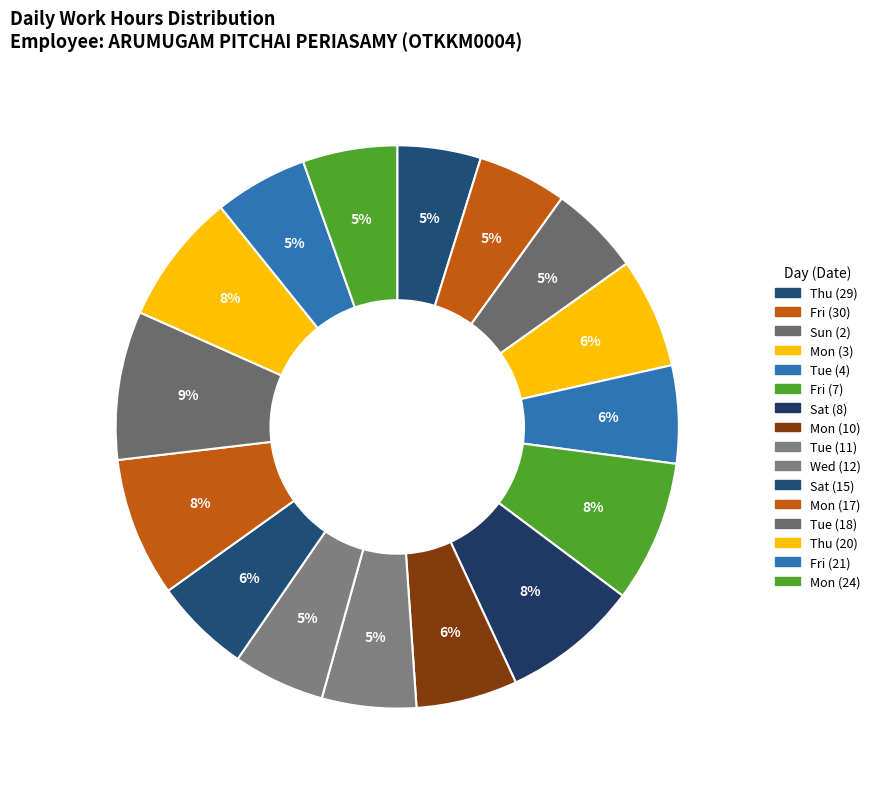

What is the change in value from Tue (4) to Sat (15)?

-0.2